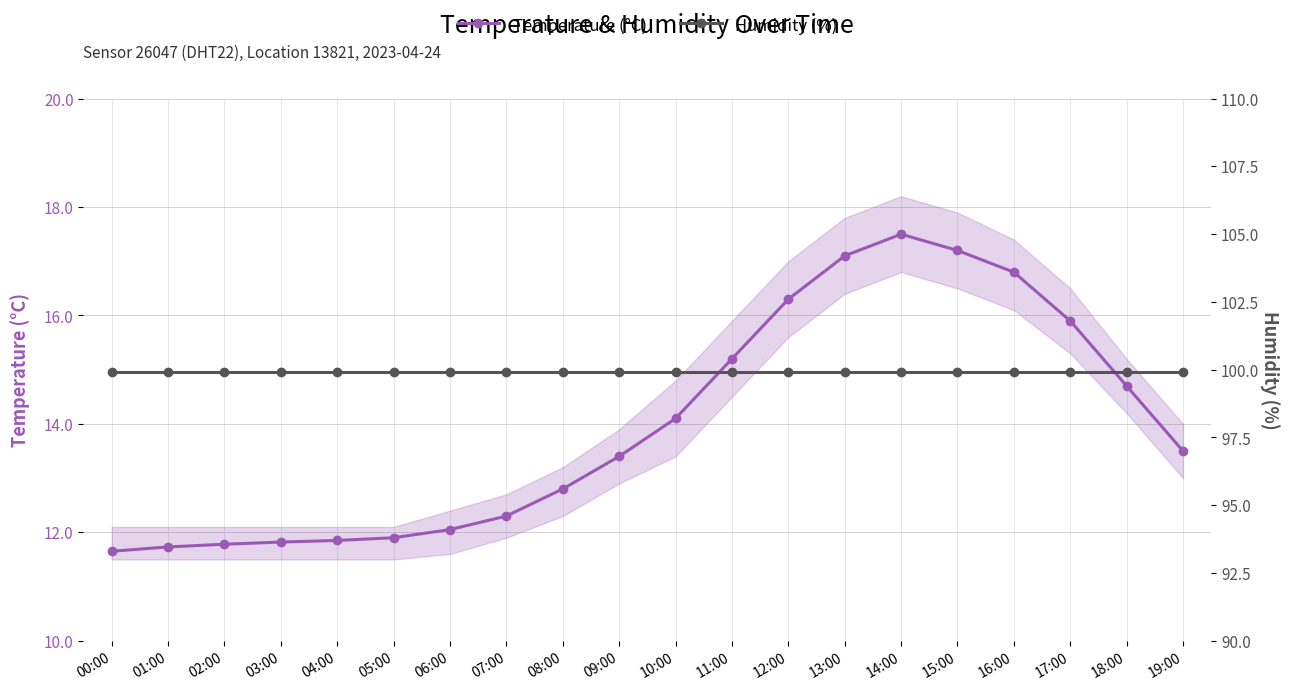

How many categories are shown in the chart?

20